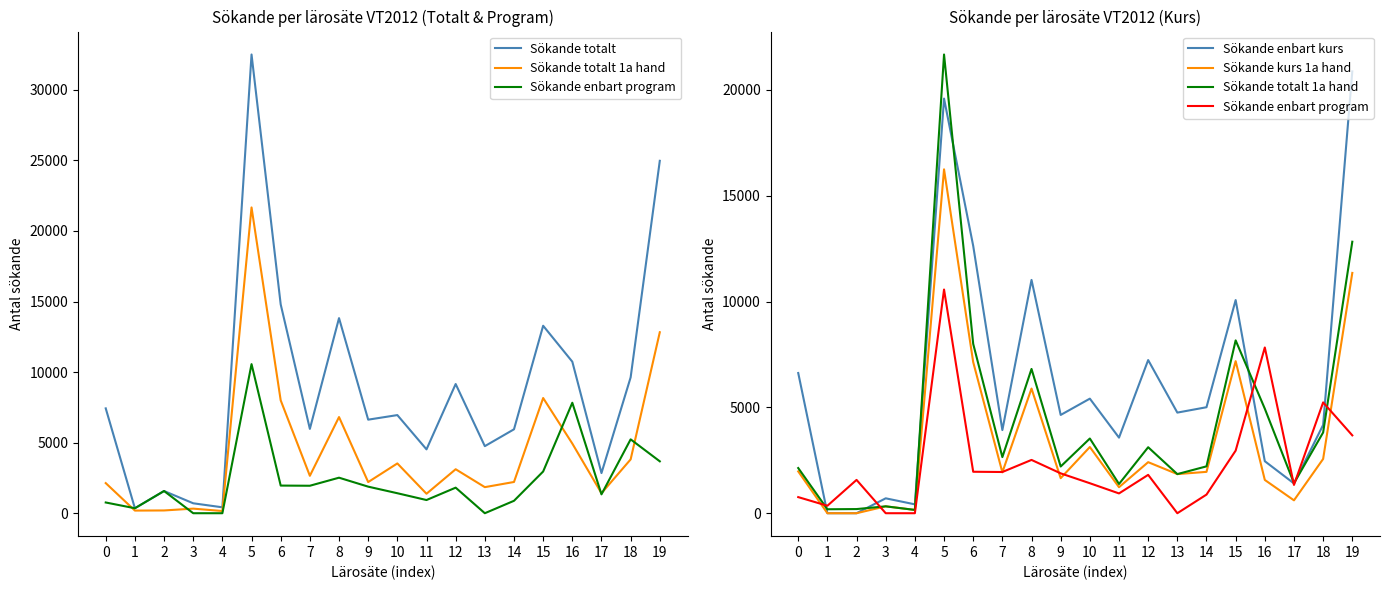

True or false: Sökande kurs 1a hand has a value of 6729 at 2.

False